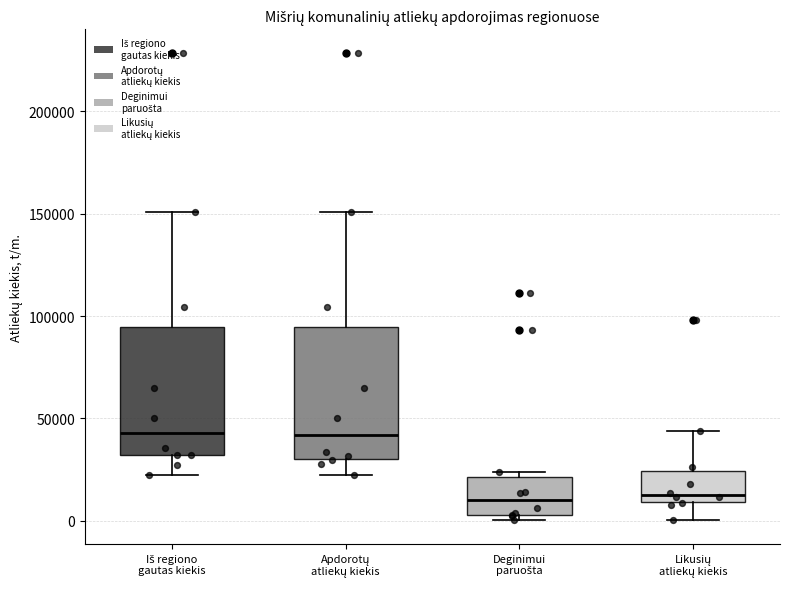

Reading left to right, read every box against the y-axis: the position of its median line, the range the box covers, and the ends of its whiskers. The values are not printed on the chart, so give them approximately, as read against the axis.

Iš regiono gautas kiekis: median 45000, box 30000 to 95000, whiskers 20000 to 150000
Apdorotų atliekų kiekis: median 40000, box 30000 to 95000, whiskers 20000 to 150000
Deginimui paruošta: median 10000, box 5000 to 20000, whiskers 0 to 25000
Likusių atliekų kiekis: median 15000, box 10000 to 25000, whiskers 0 to 45000